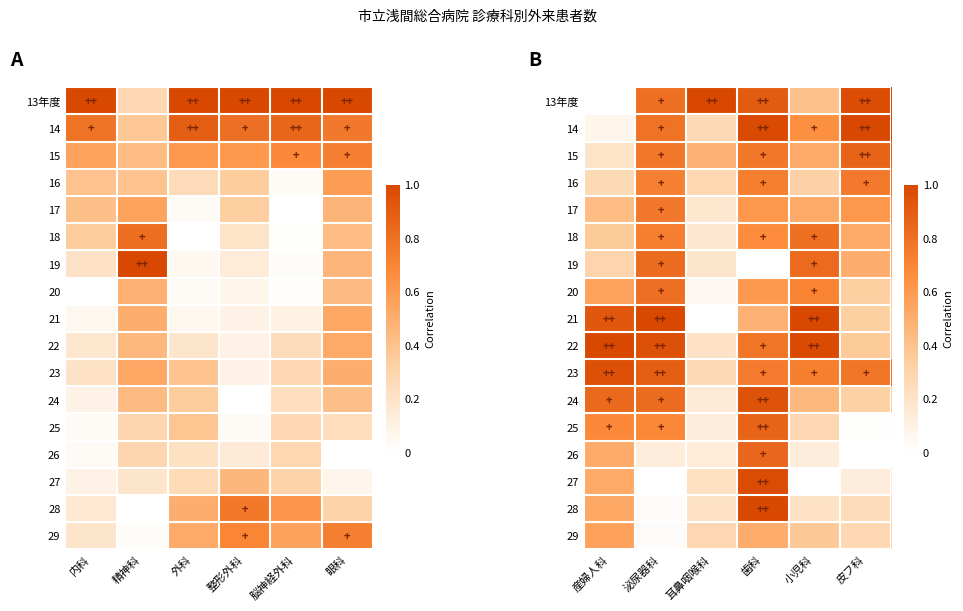

Between 産婦人科 and 小児科, which is larger?

小児科